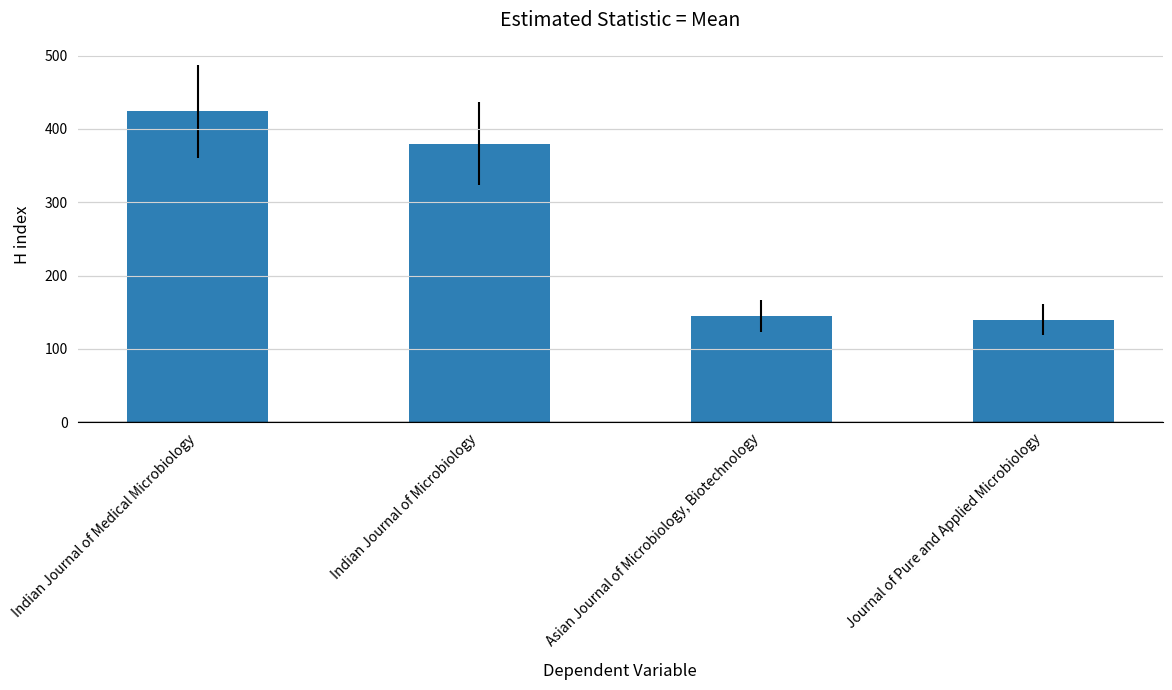

Are the bars grouped side by side (vs. stacked)?

No